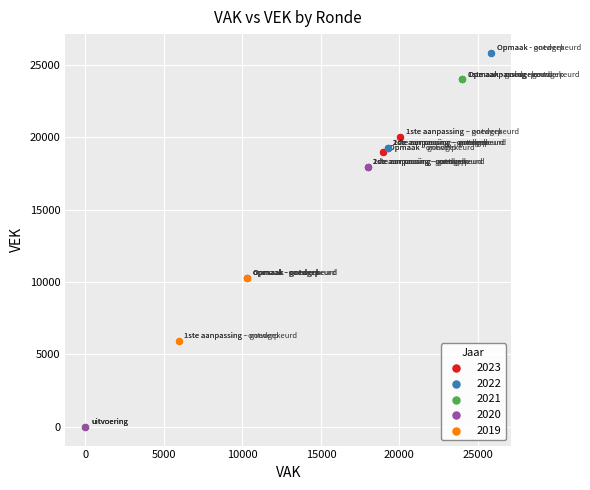

Which series contains the highest Y value?

2022